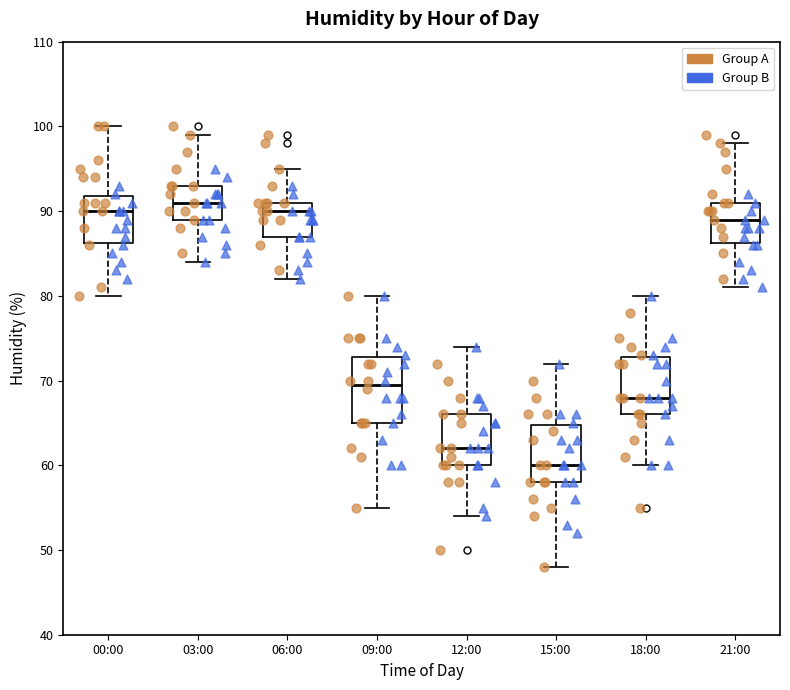

Which box has the lowest median line?

15:00